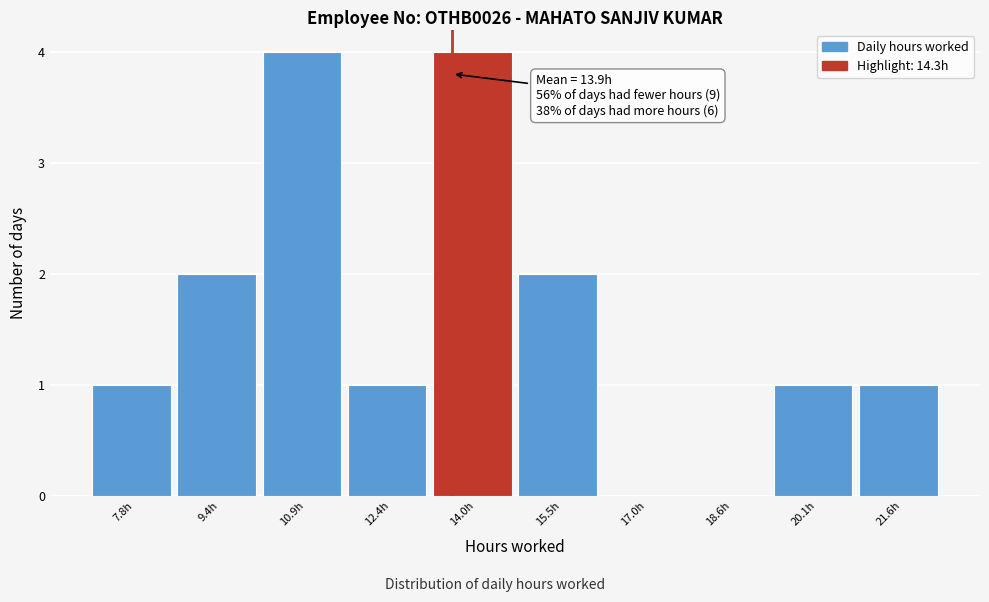

Reading right to left, extract all data points from this chart.

21.6h=1	20.1h=1	18.6h=0	17.0h=0	15.5h=2	14.0h=4	12.4h=1	10.9h=4	9.4h=2	7.8h=1